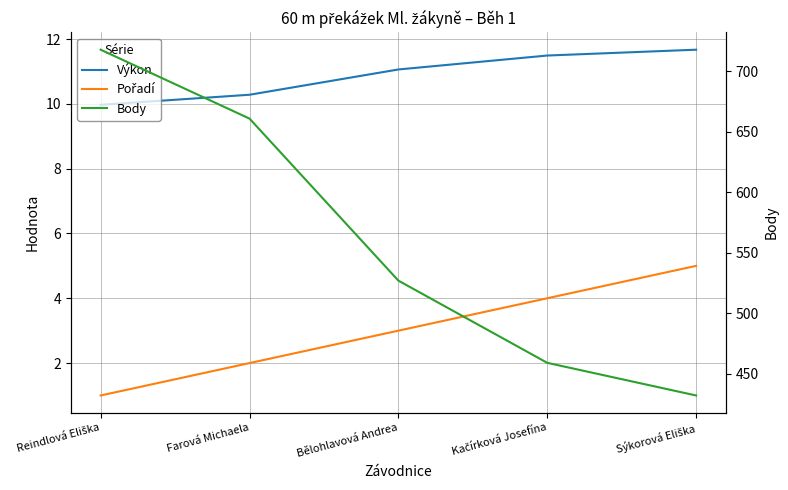

True or false: Pořadí and Body intersect in this chart.

False